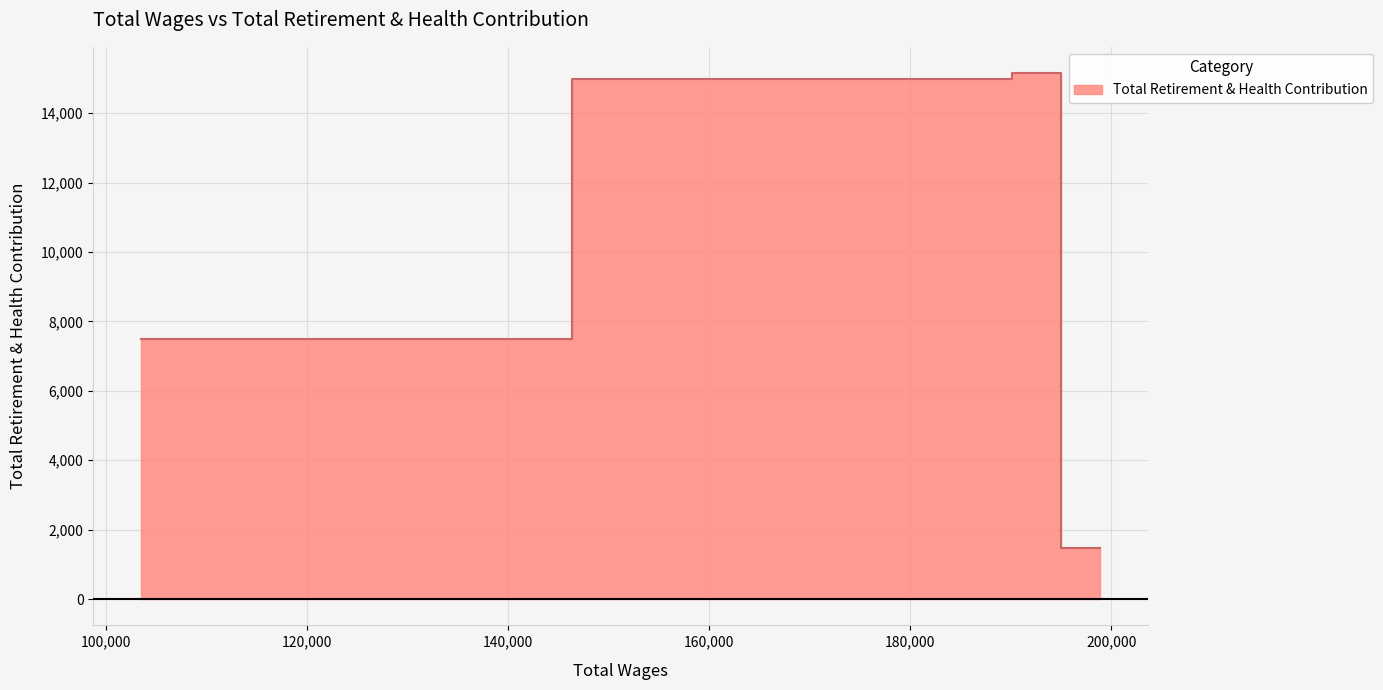

The chart shows a value of 25813 at 190983.0. True or false?

False